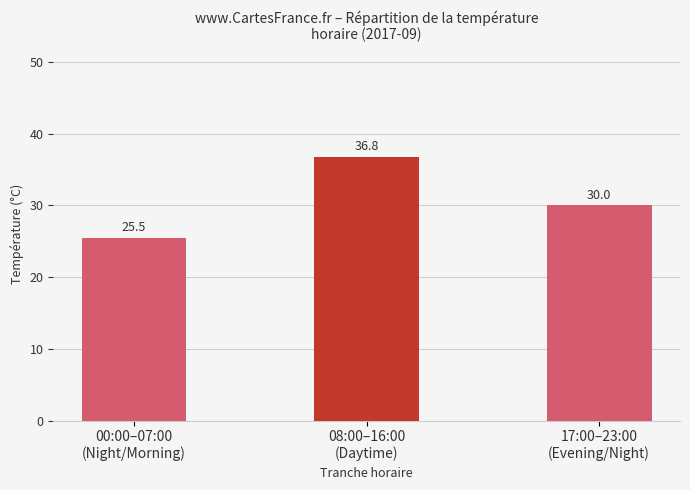

Reading left to right, transcribe all the data shown in this chart.

25.5	36.8	30.0